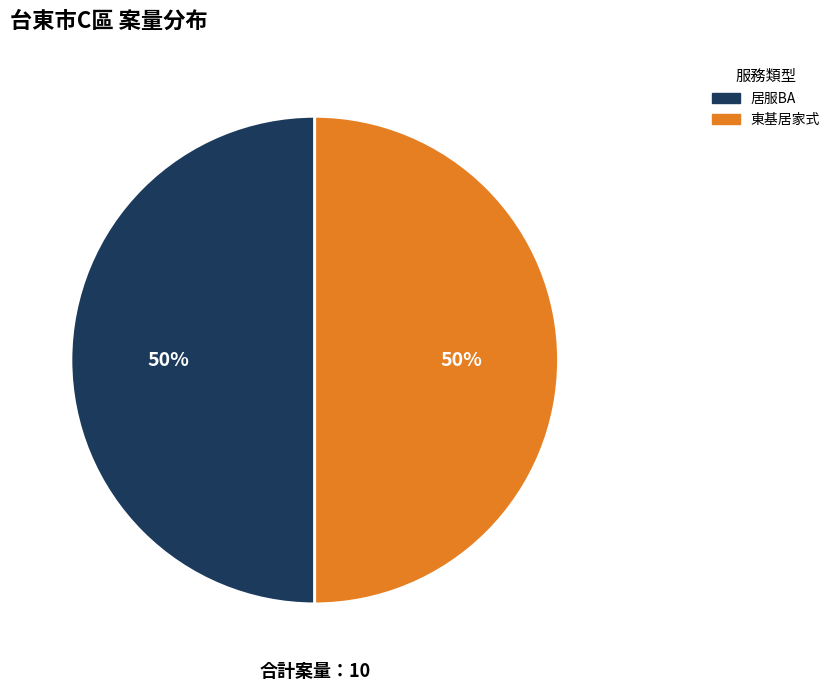

To the nearest percent, what is the average slice percentage?

50%